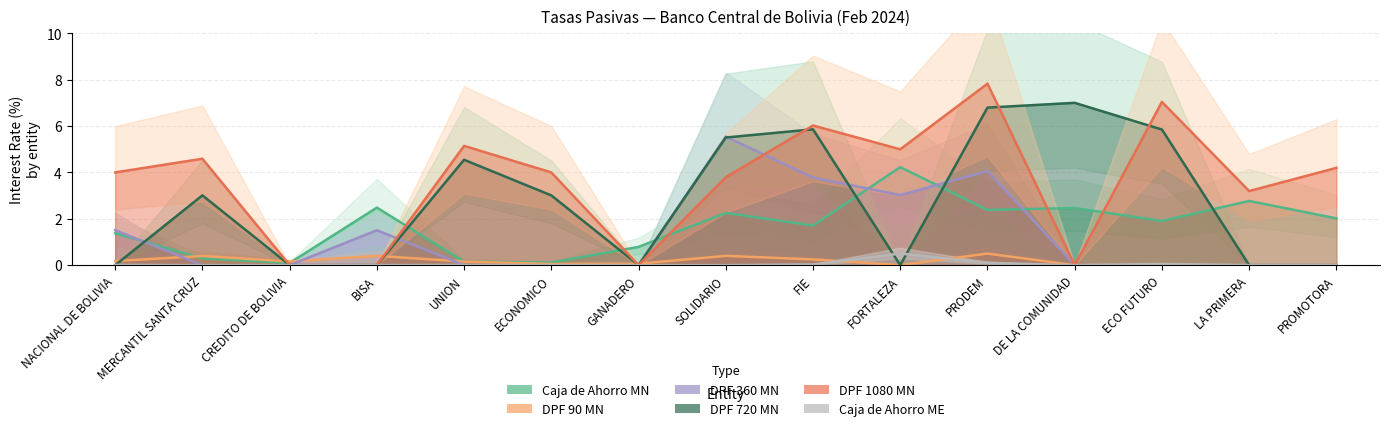

What is the difference between the second highest and second lowest values in the DPF 720 MN series?

6.8